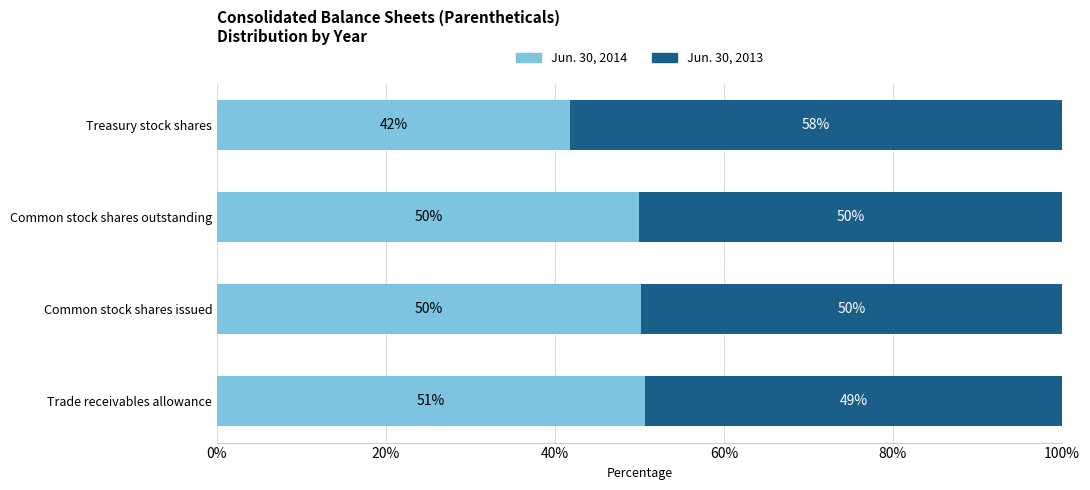

What is the average value of the Jun. 30, 2014 series?

48.2